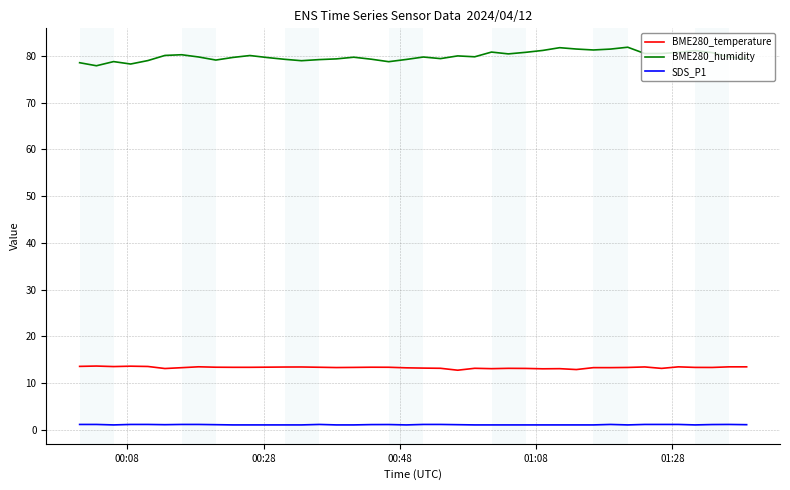

Which series has the largest range (max minus min)?

BME280_humidity